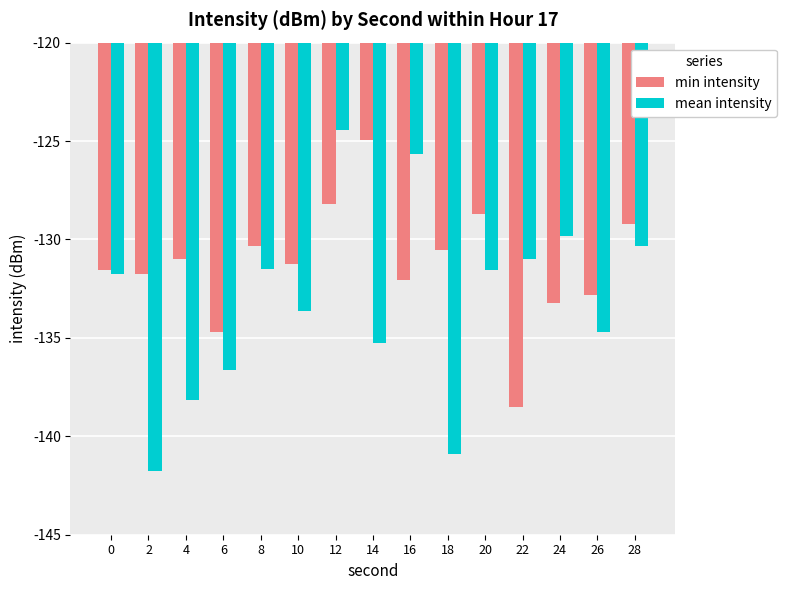

Read the min intensity value at 14.

-125.0